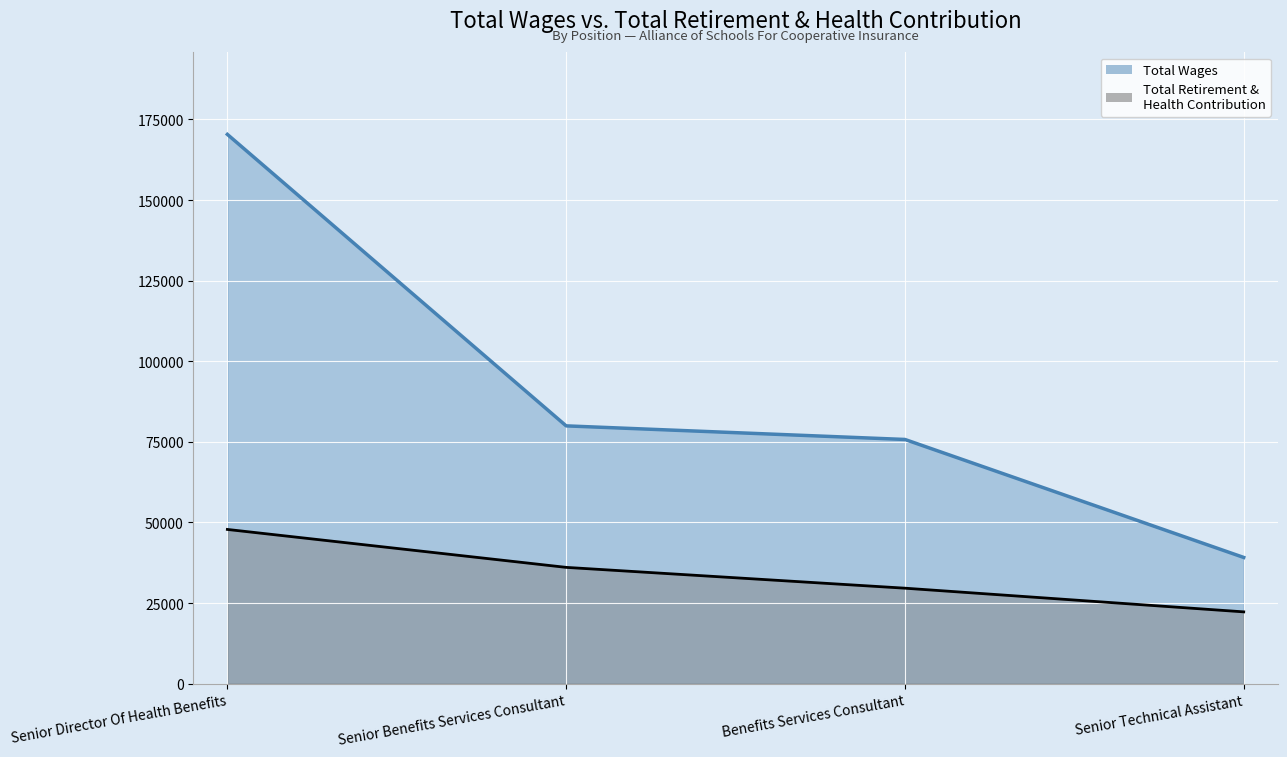

How many series are shown in this chart?

2